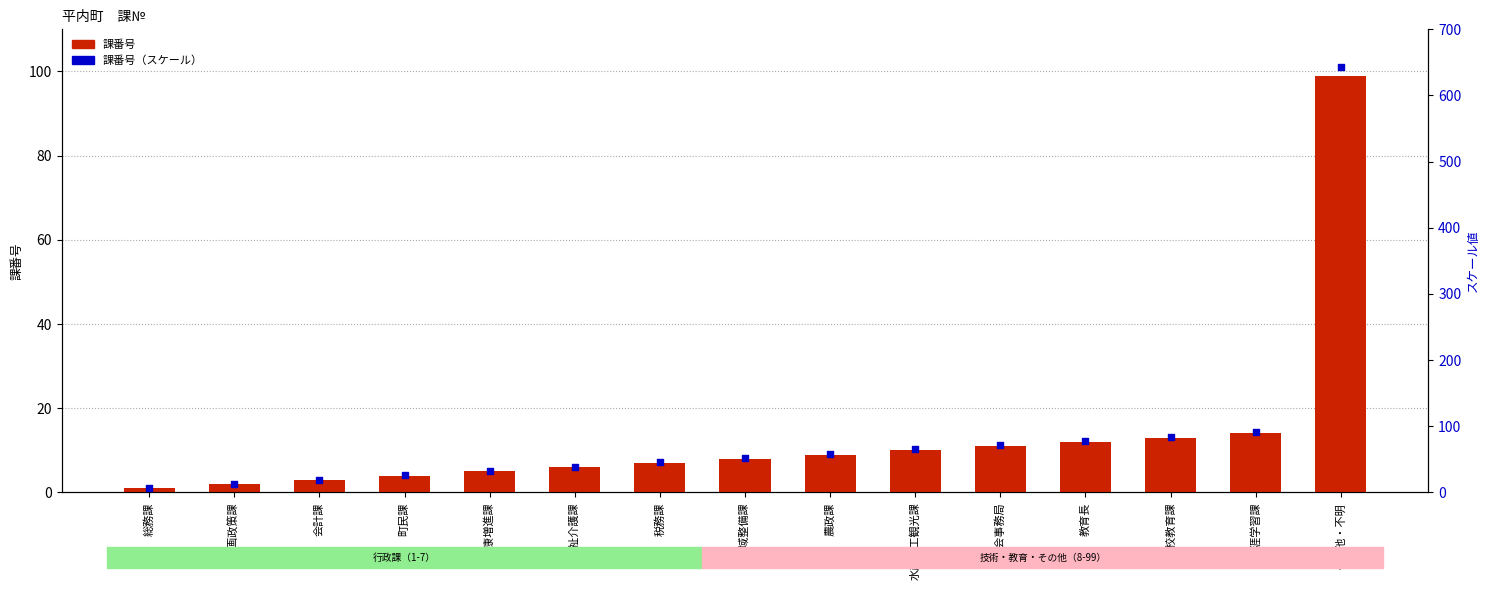

Is the value of 課番号（スケール） at 教育長 greater than the value of 課番号 at その他・不明?

No